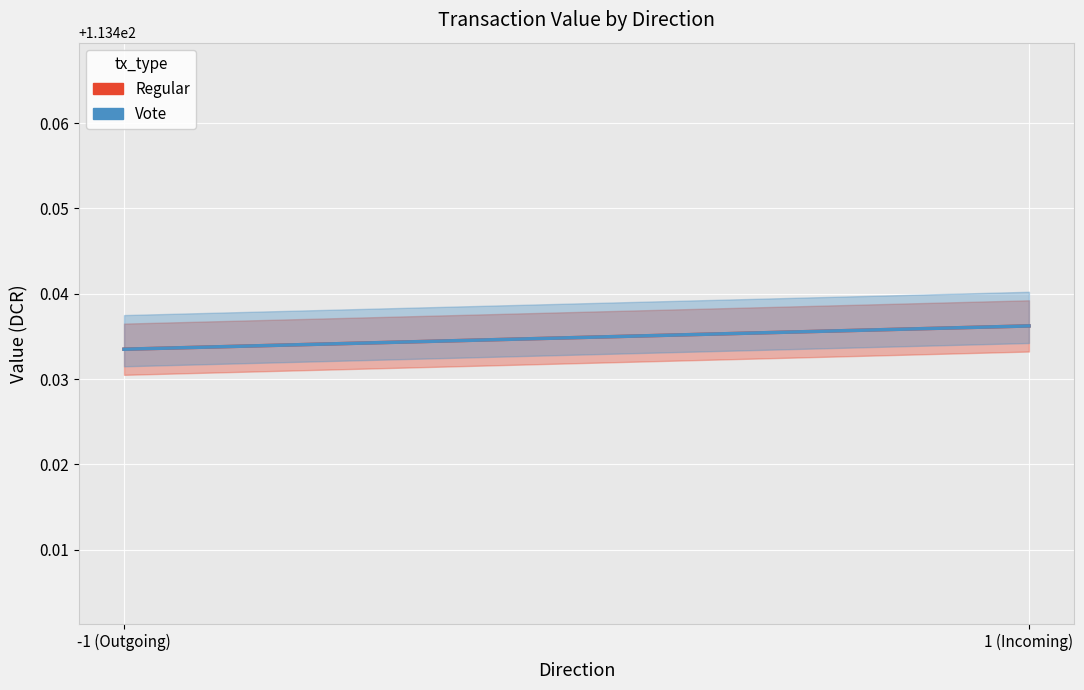

How many lines are shown in the chart?

2